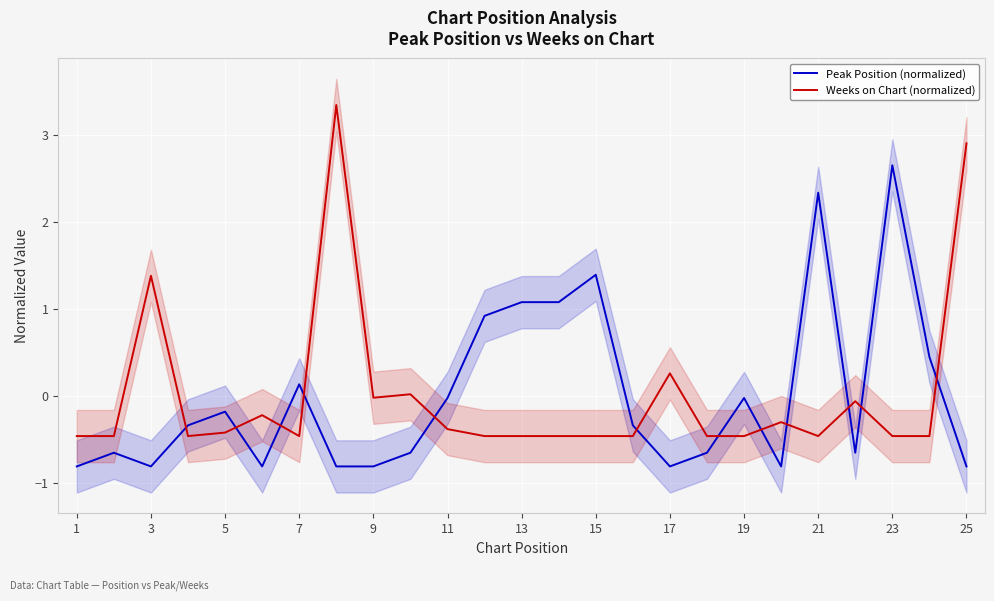

Rank the series by their maximum value, from lowest to highest.

Peak Position (normalized), Weeks on Chart (normalized)